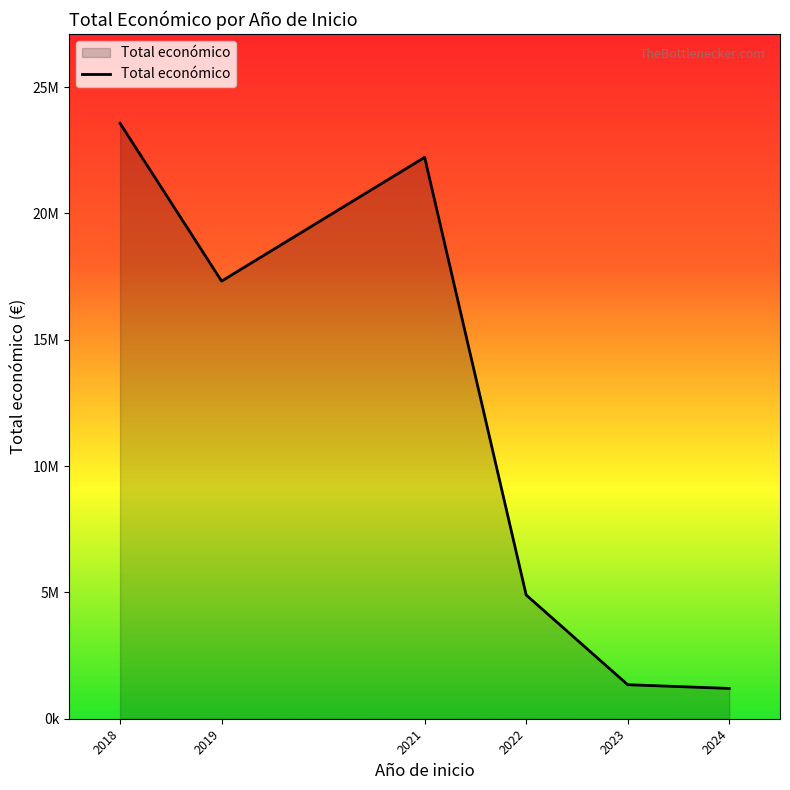

Is this an area chart (filled region under the line)?

Yes